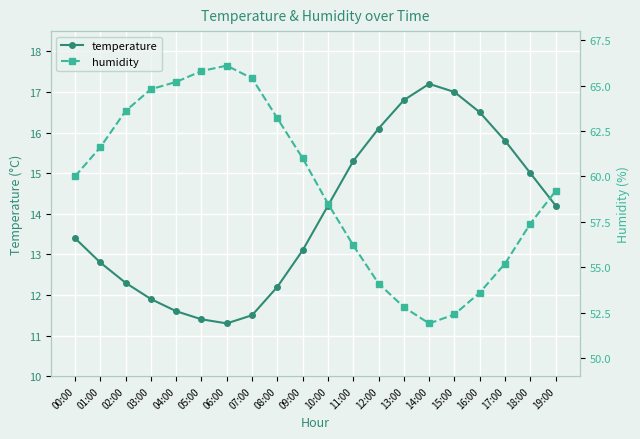

What is the average value of the humidity series?

59.4